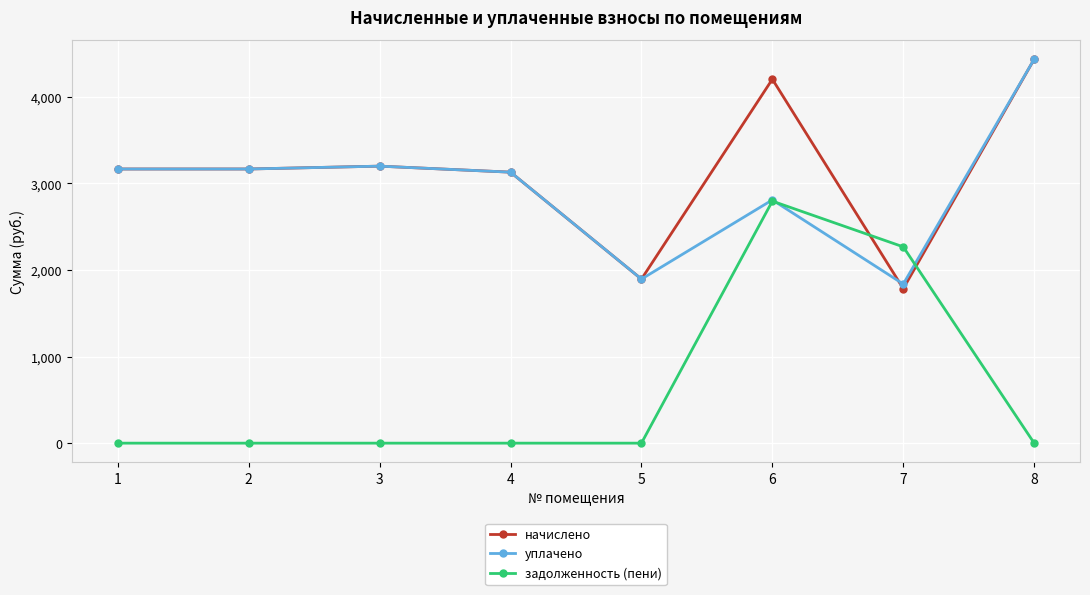

What is the approximate value of уплачено at 7?

1838.1